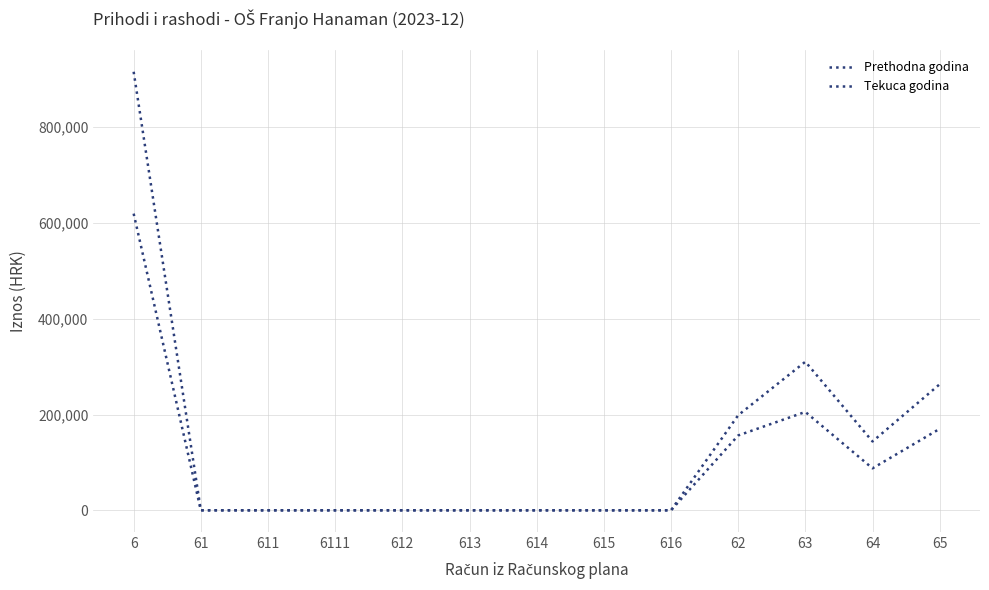

What value does the Prethodna godina series have at 62?

156320.1